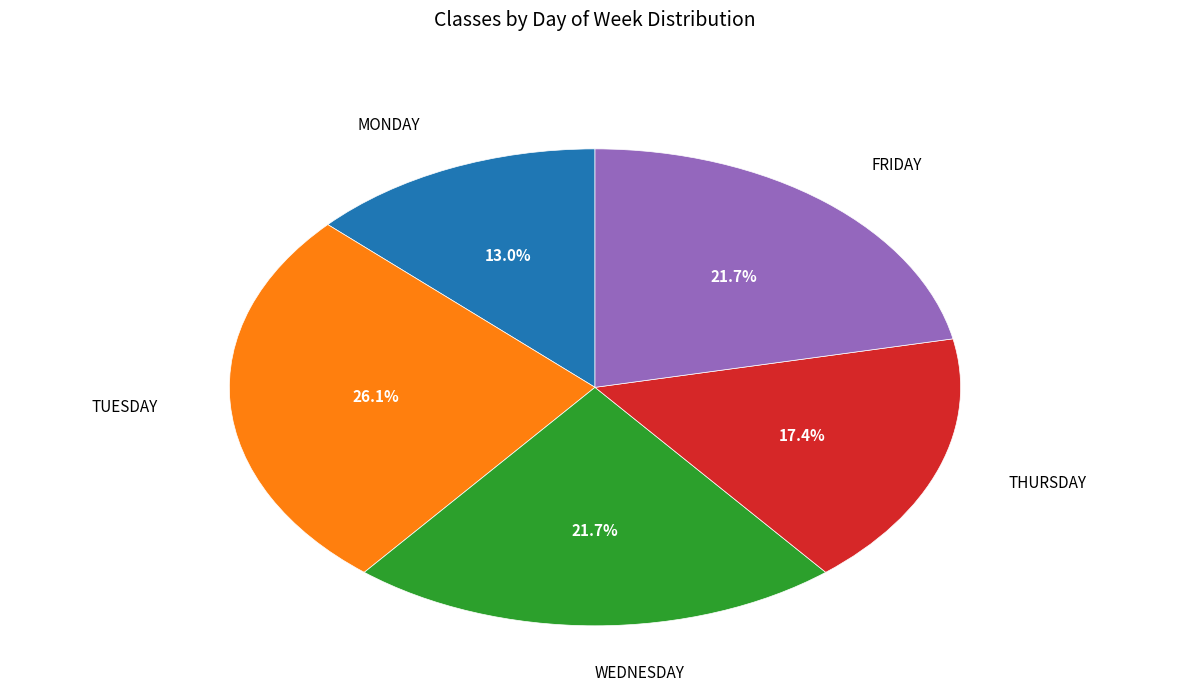

Is there a majority slice in this chart?

No